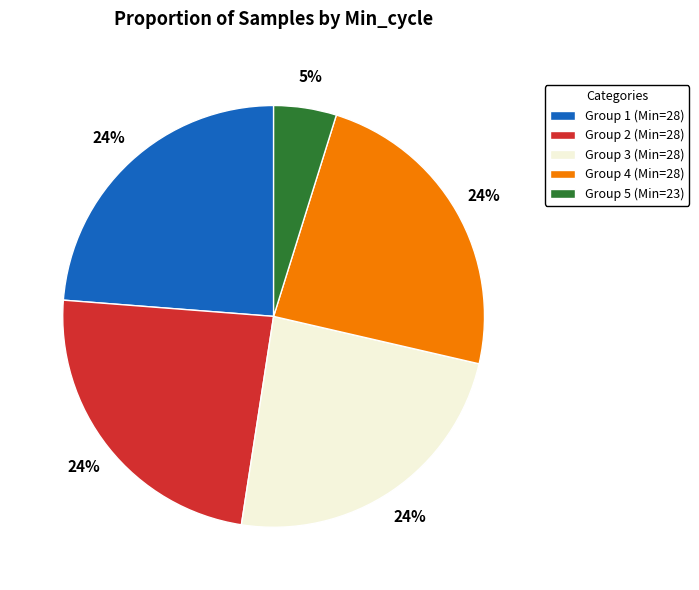

To the nearest percent, what portion does Group 4 (Min=28) represent?

24%